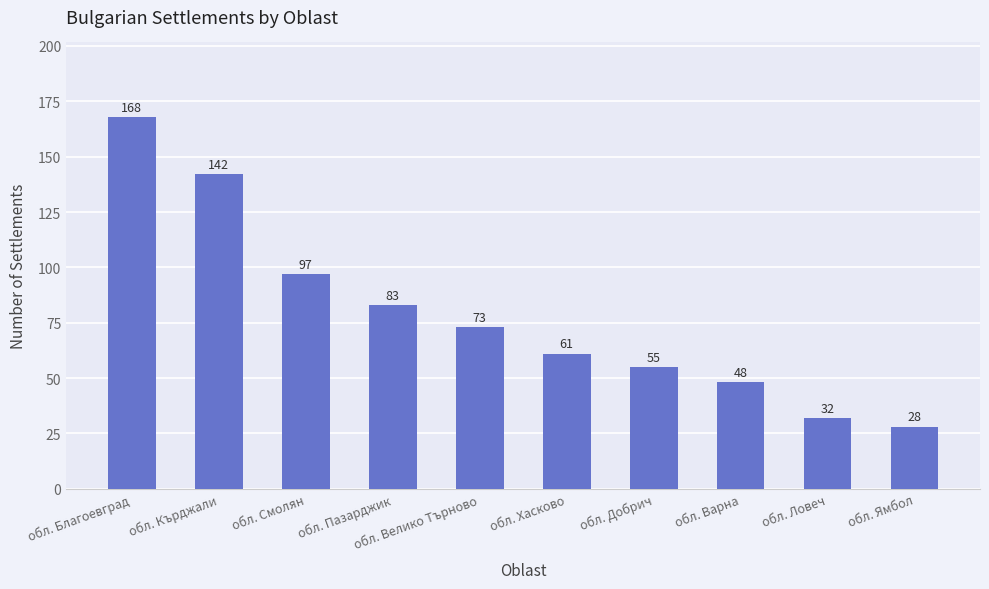

Rank the categories by value from highest to lowest.

обл. Благоевград, обл. Кърджали, обл. Смолян, обл. Пазарджик, обл. Велико Търново, обл. Хасково, обл. Добрич, обл. Варна, обл. Ловеч, обл. Ямбол